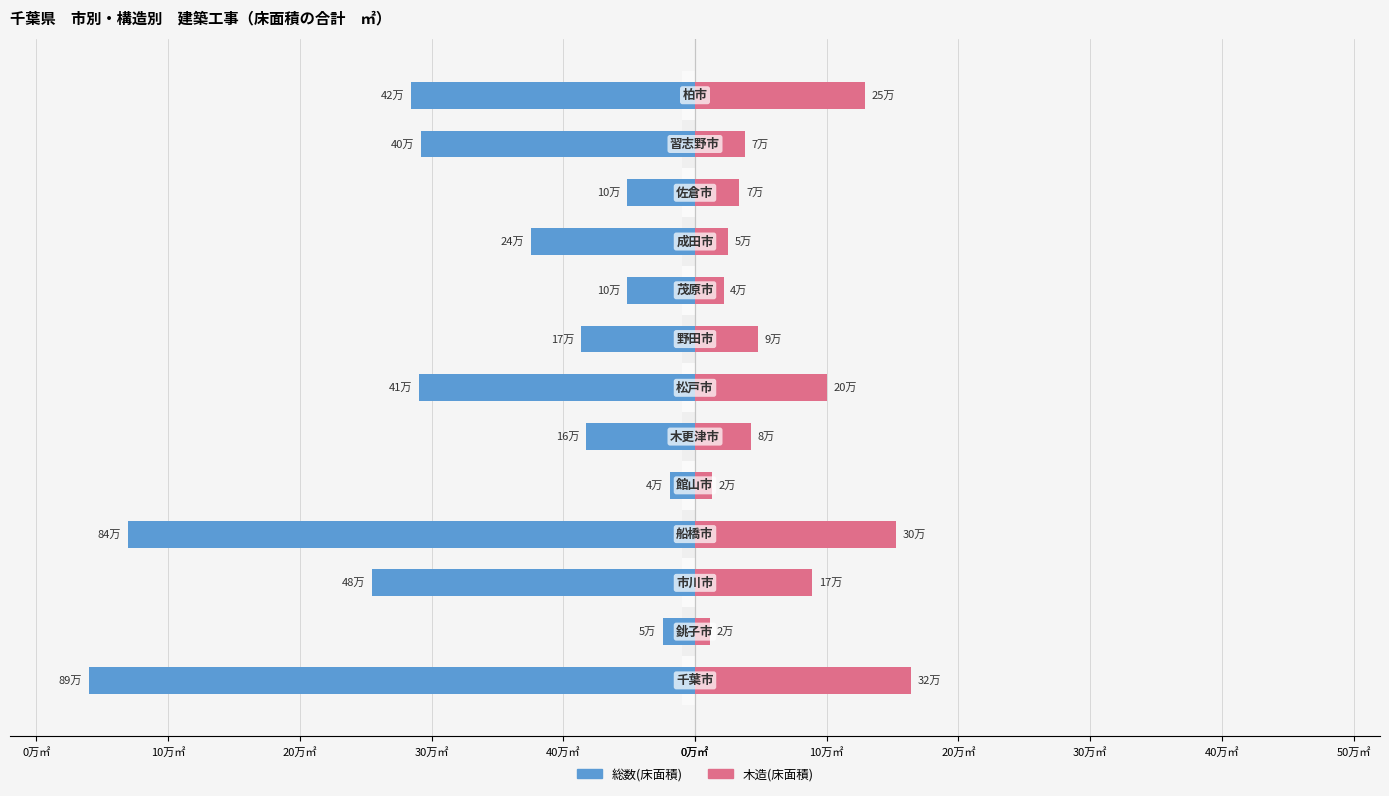

Which series changed the most between 10万㎡ and 50万㎡?

総数(床面積)